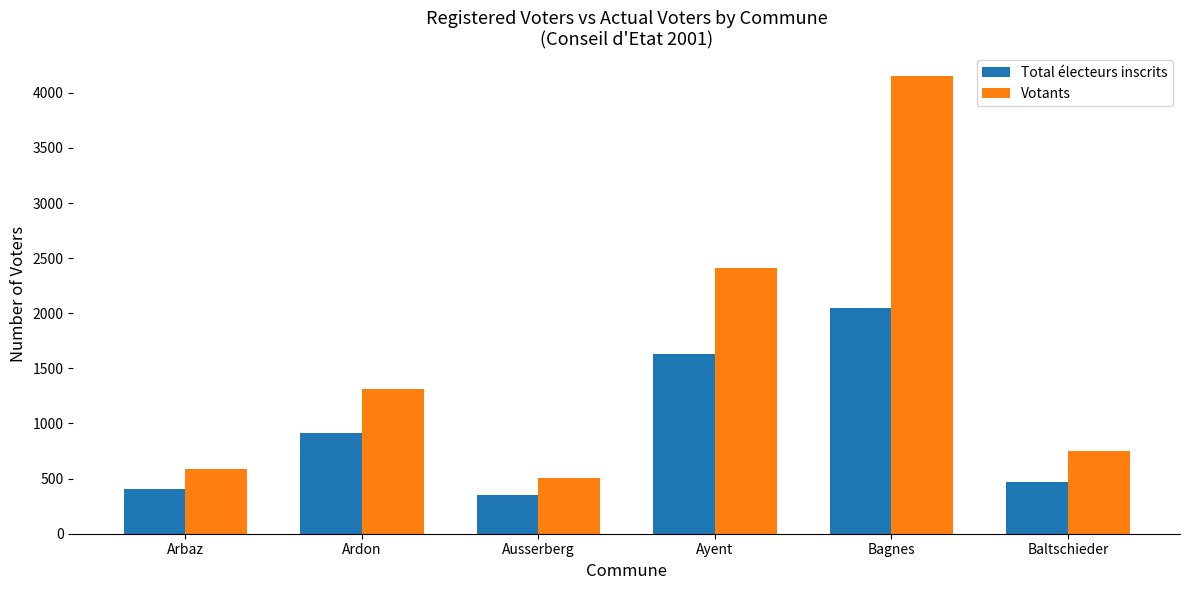

Rank the series by their maximum value, from highest to lowest.

Votants, Total électeurs inscrits